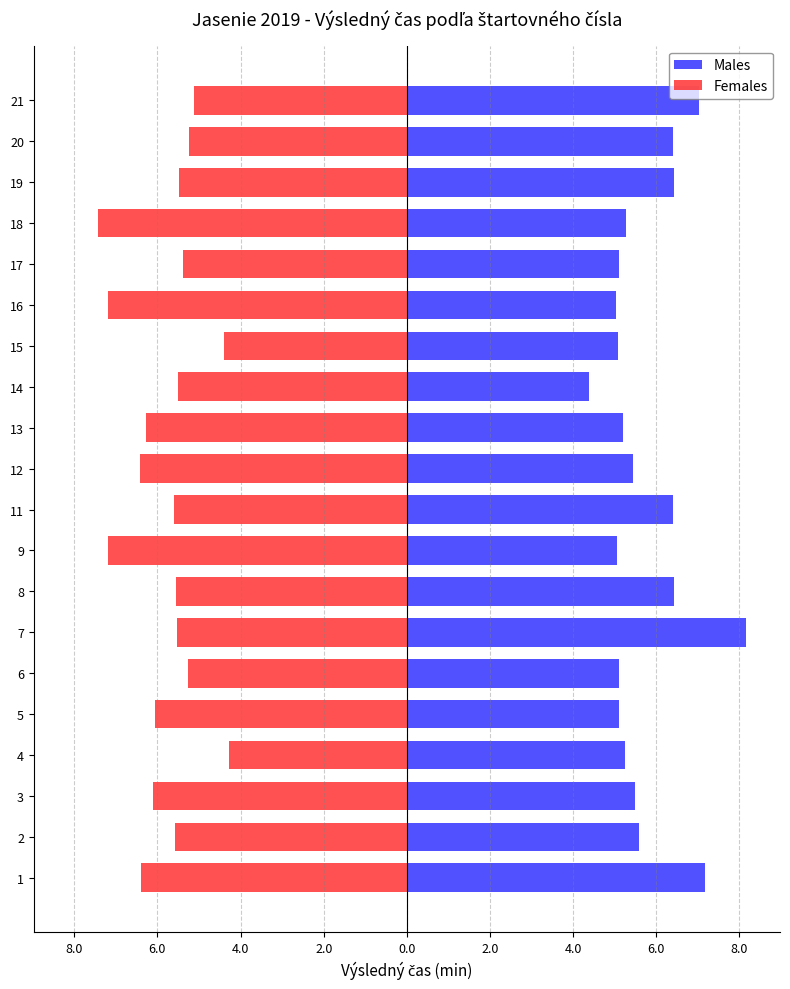

List the series in order of their overall mean, highest first.

Males, Females